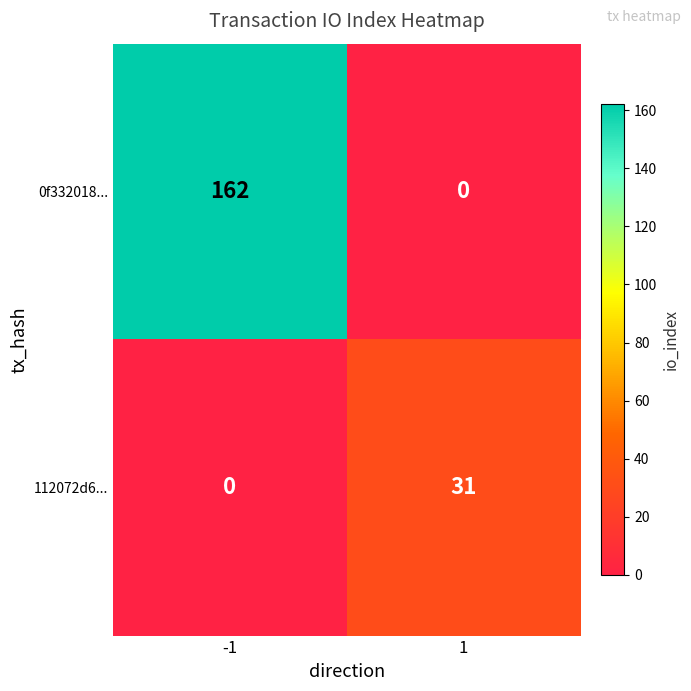

What is the maximum value for 112072d6...?

31